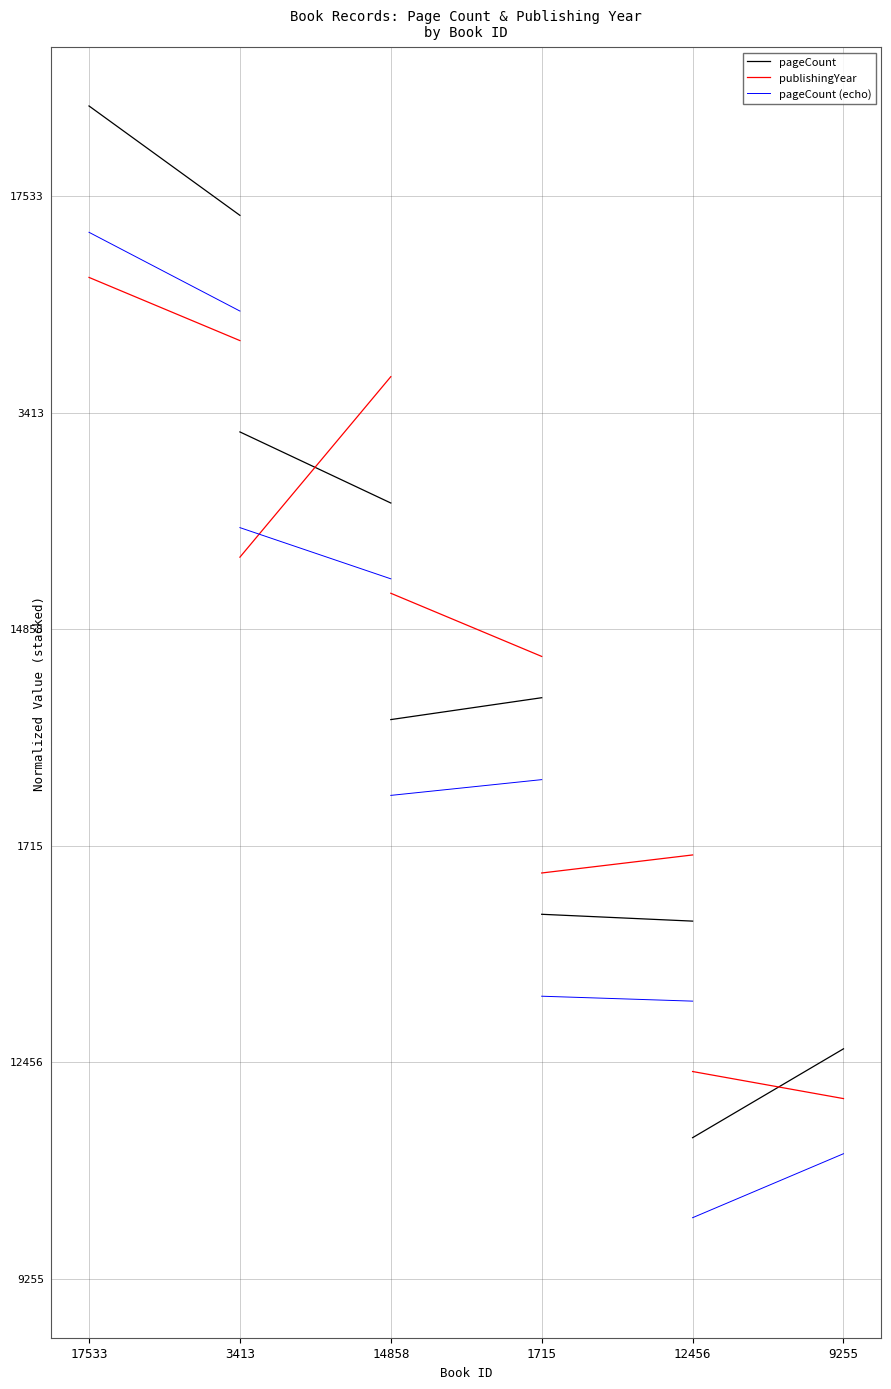

The value of pageCount at 3413 is -0.1. True or false?

False